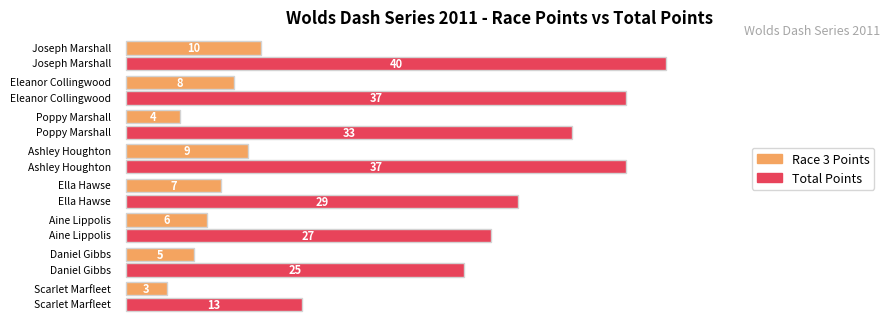

Is the value of Race 1 Points at Aine Lippolis greater than the value of Total Points at Scarlet Marfleet?

No